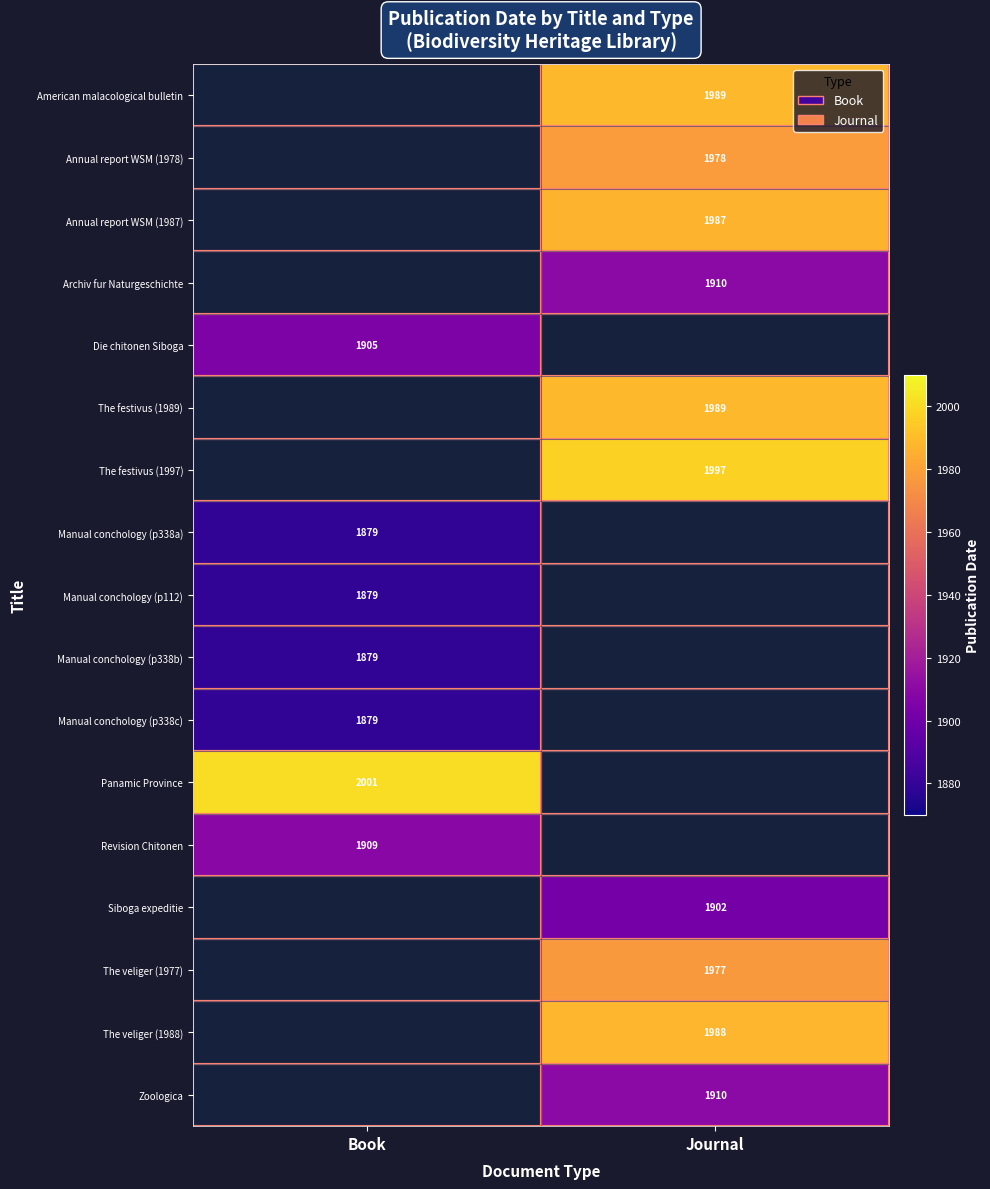

The value of The festivus (1989) at Journal is 1989. True or false?

True